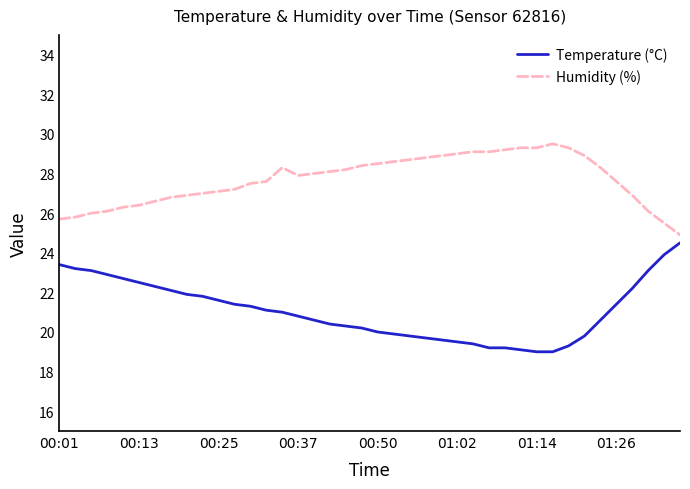

True or false: Humidity (%) and Temperature (°C) cross at least once.

False